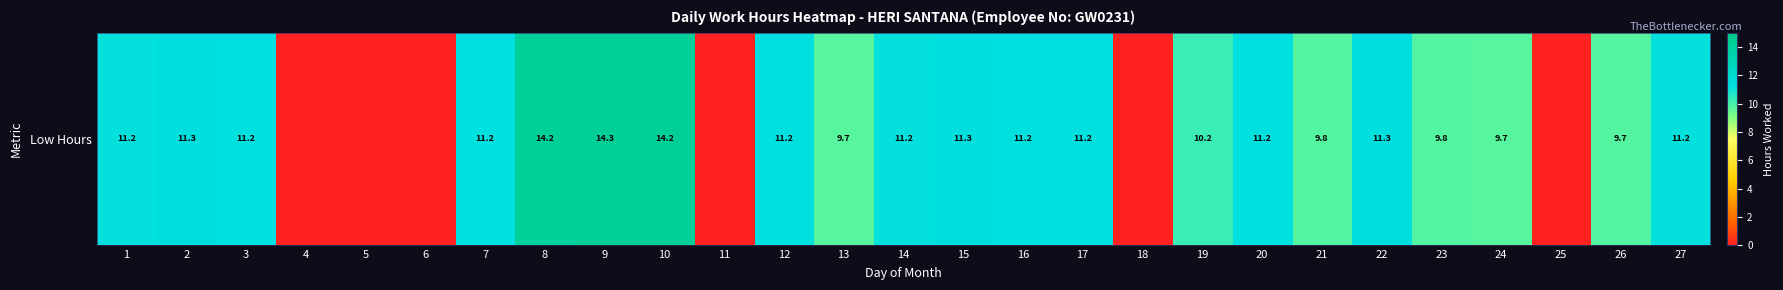

What is the sum of the values at 27 and 10?

25.4